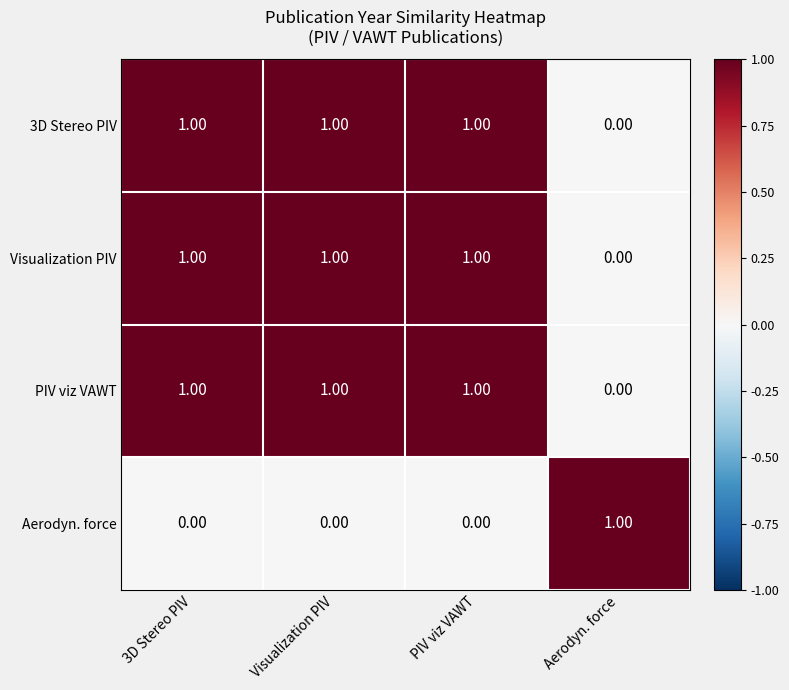

What is the sum of all 3D Stereo PIV values?

3